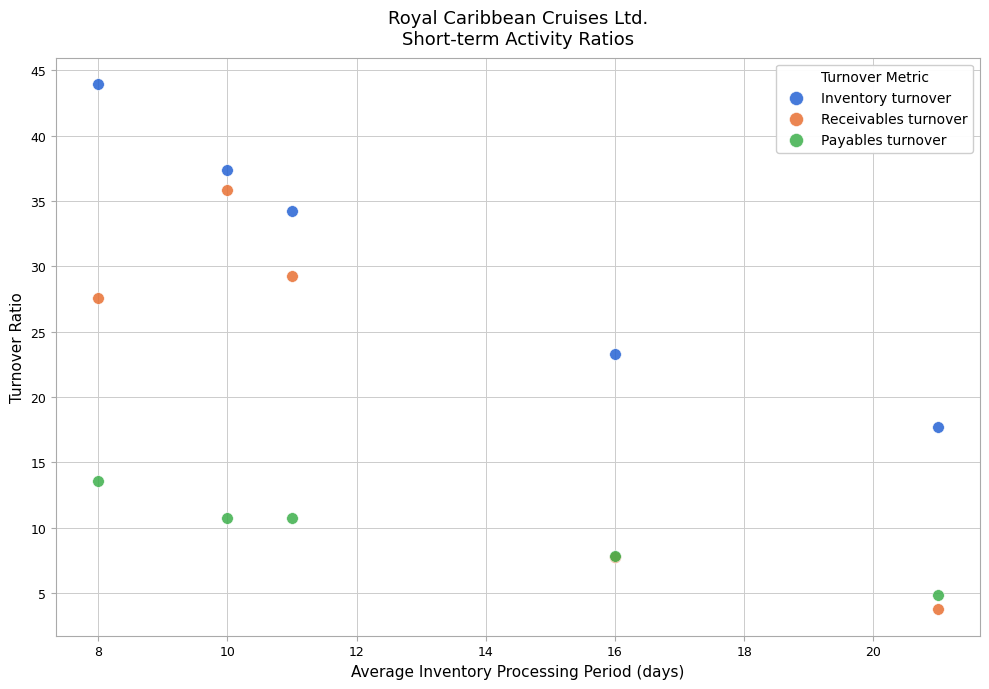

What is the X range (max minus min) for the scatter plot?

13.0